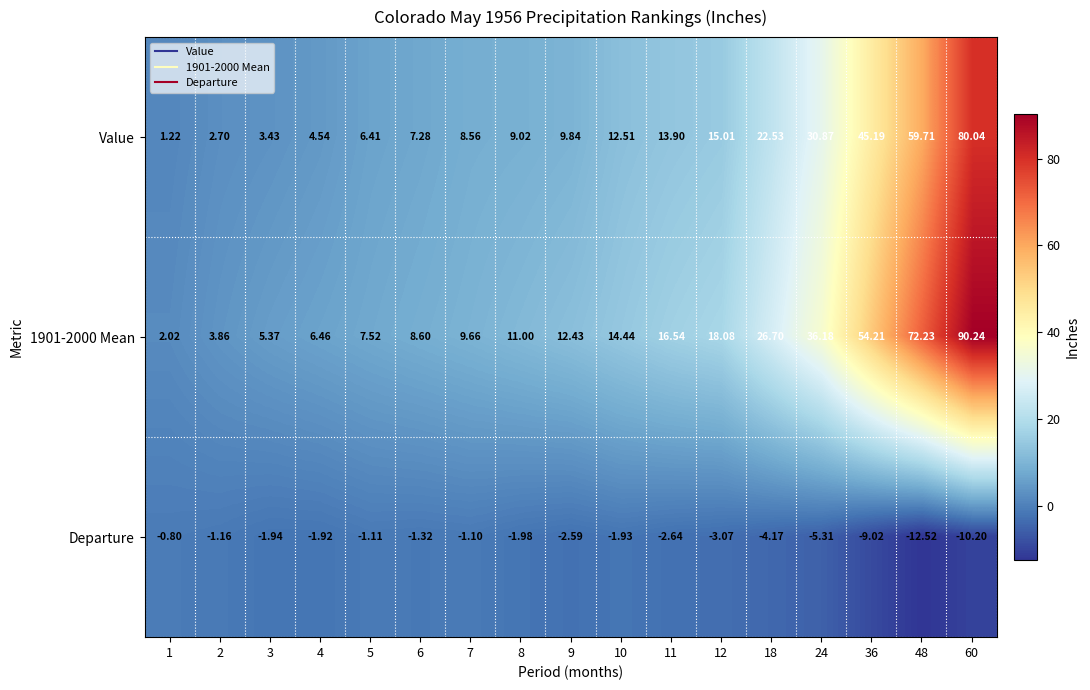

Is the value of 1901-2000 Mean at 5 greater than the value of Value at 18?

No